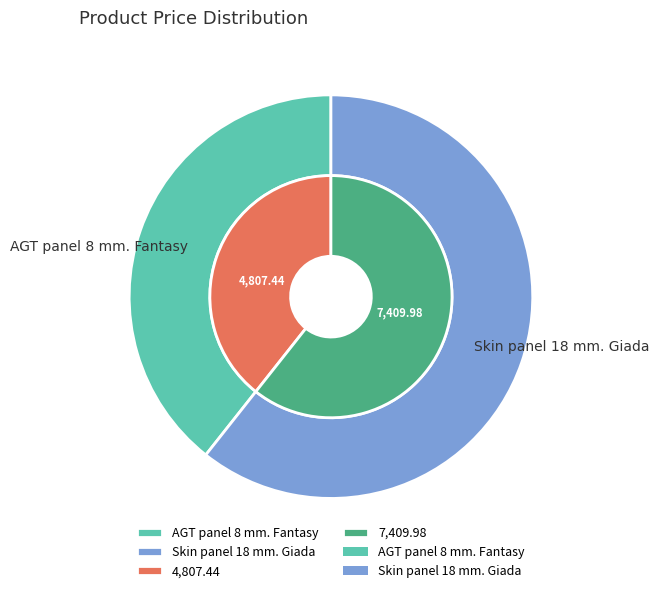

What is the majority slice?

Skin panel 18 mm. Giada